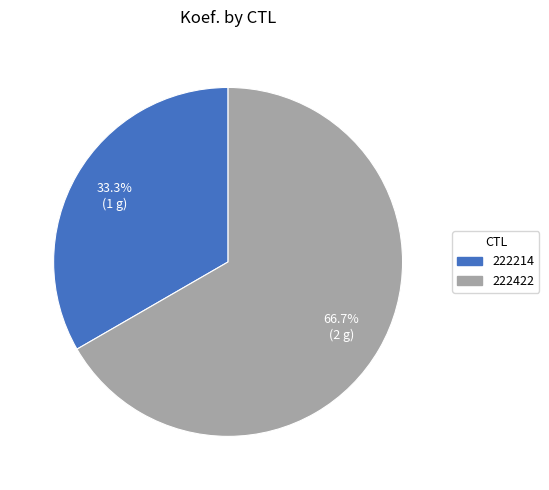

The 222214 slice represents 46% of the pie. True or false?

False